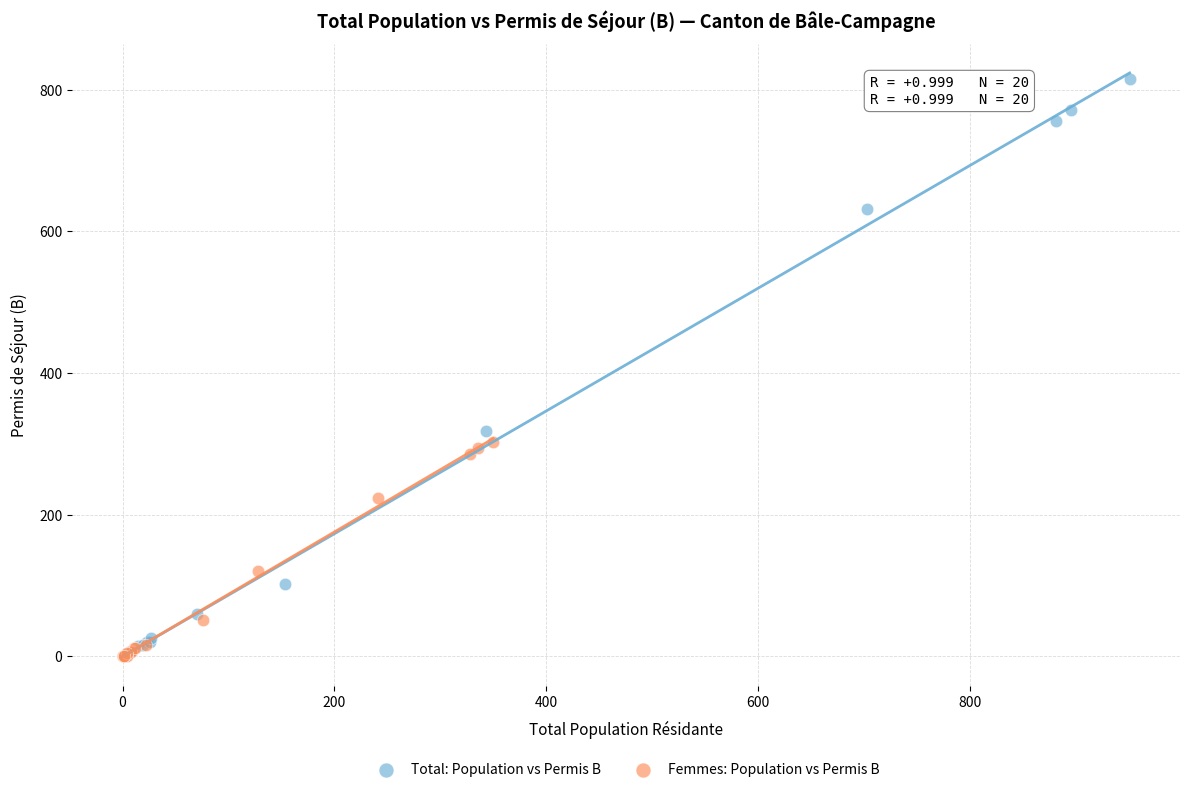

Which series has the largest Y range (max minus min)?

Total: Population vs Permis B